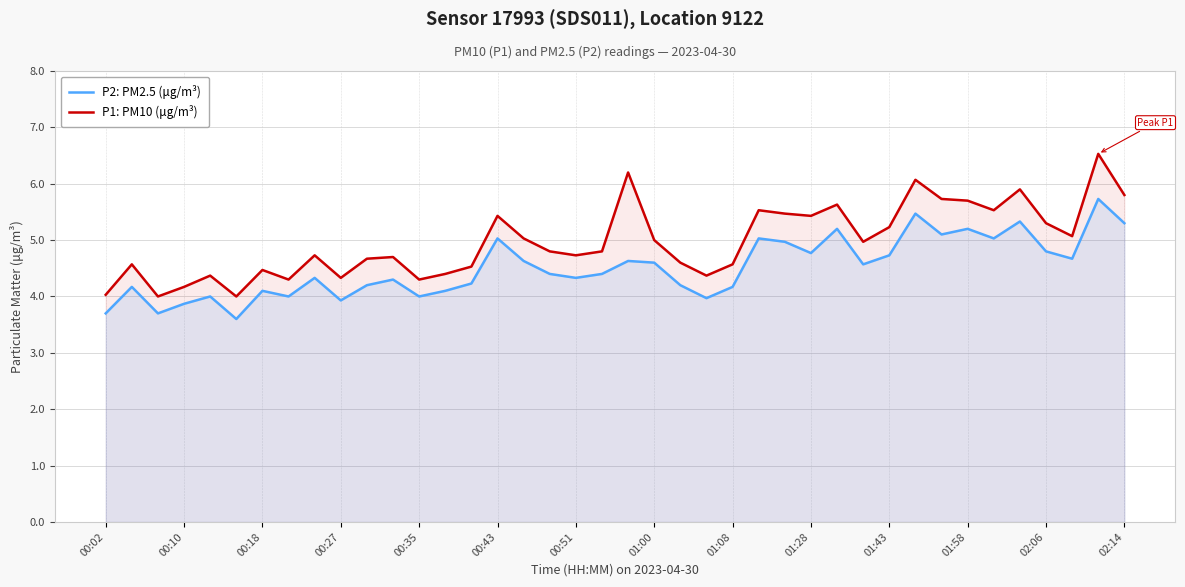

What is the lowest value of the P2: PM2.5 (μg/m³) series?

3.6